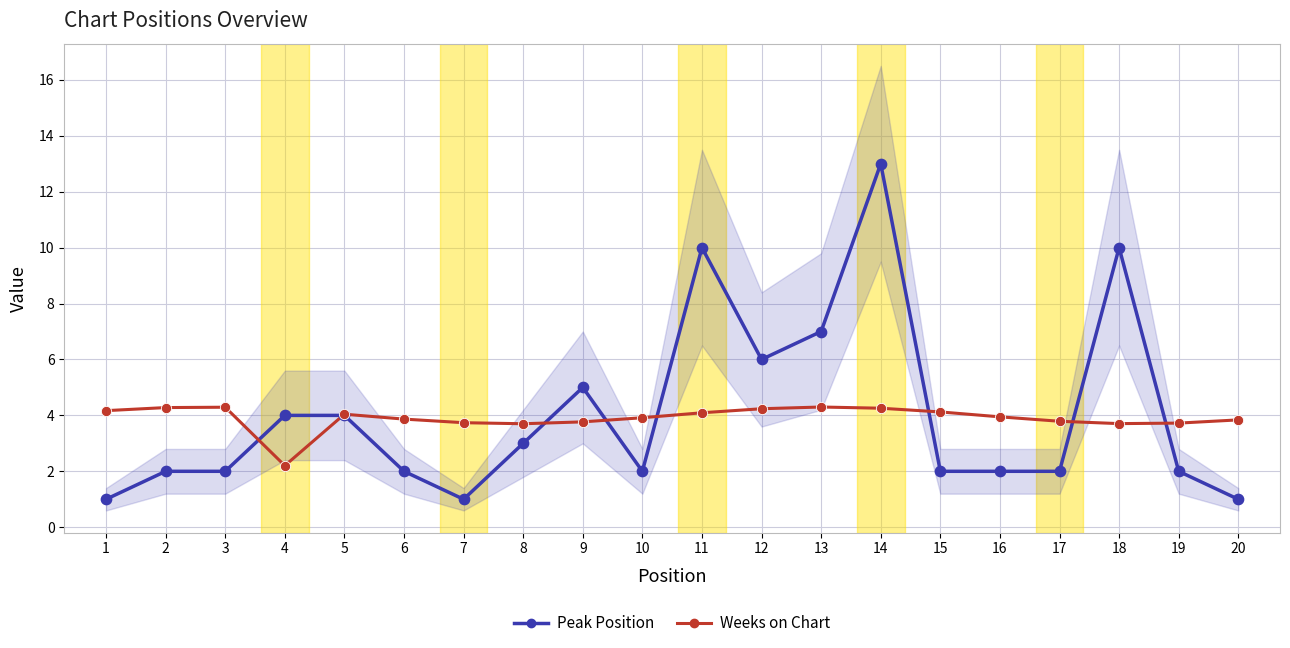

Which series reaches the minimum Y coordinate?

Peak Position